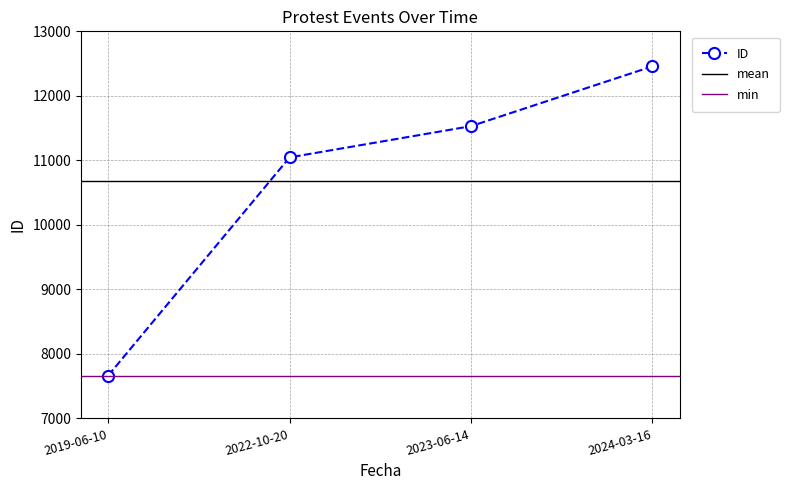

List the labels in order of value, smallest first.

2019-06-10, 2022-10-20, 2023-06-14, 2024-03-16